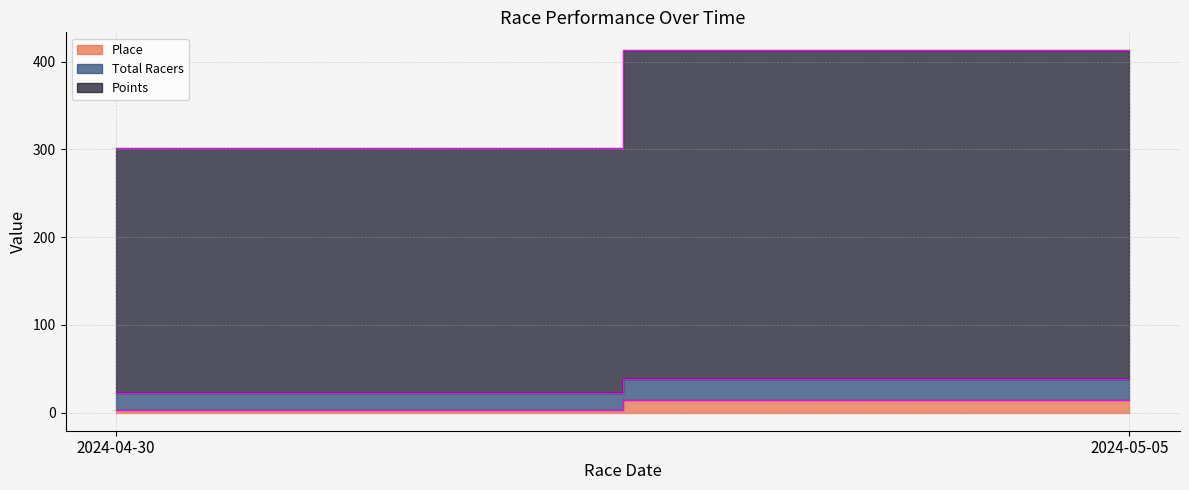

What is the value of the Points point at the 2nd from the left?

374.7